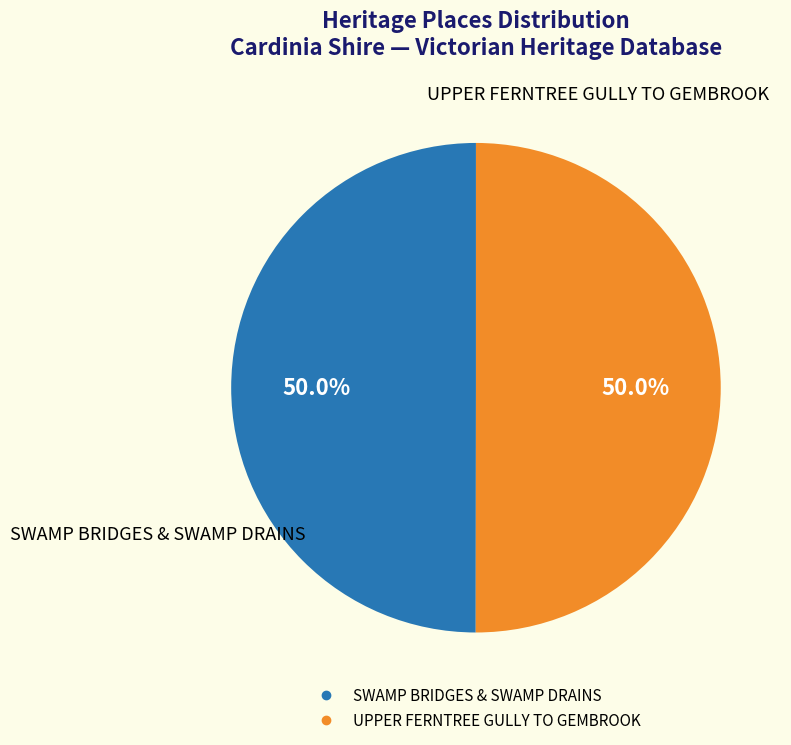

Count the number of slices in the pie.

2